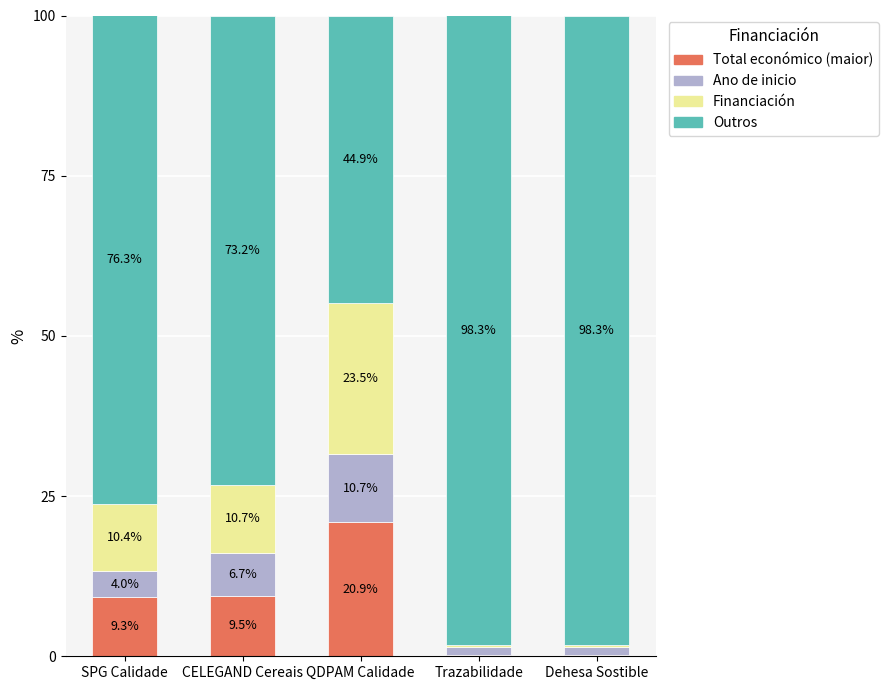

What is the highest value of the Total económico (maior) series?

20.9